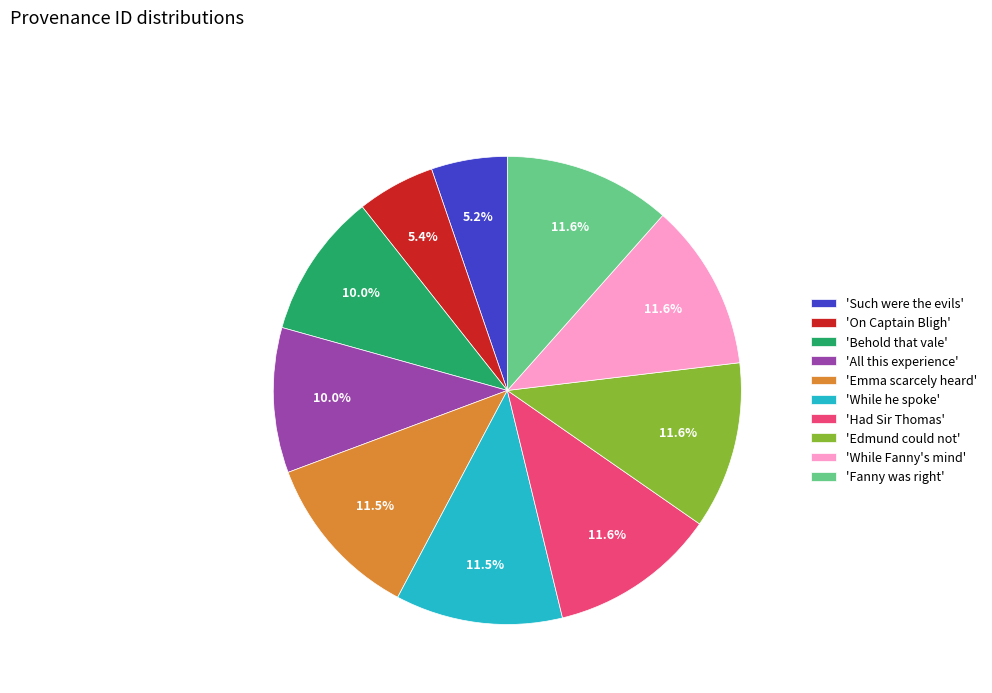

What portion of the pie excludes 'Behold that vale'?

90.0%